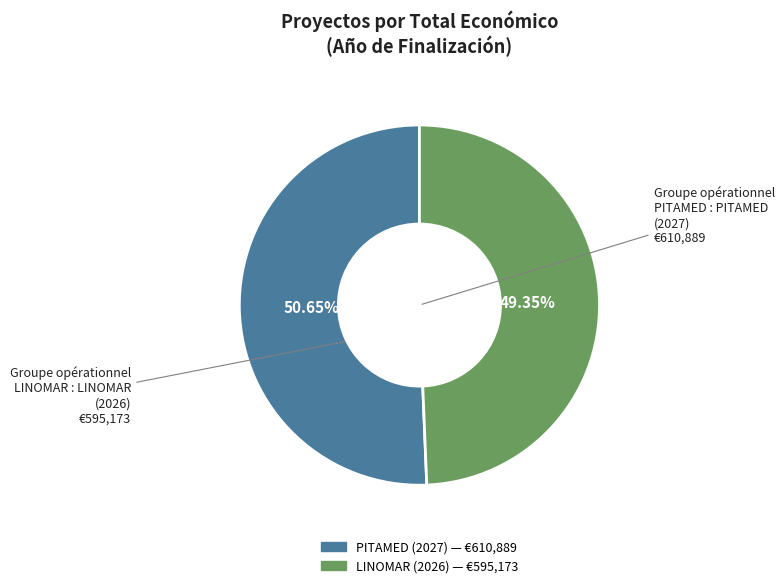

Is there a majority slice in this chart?

Yes